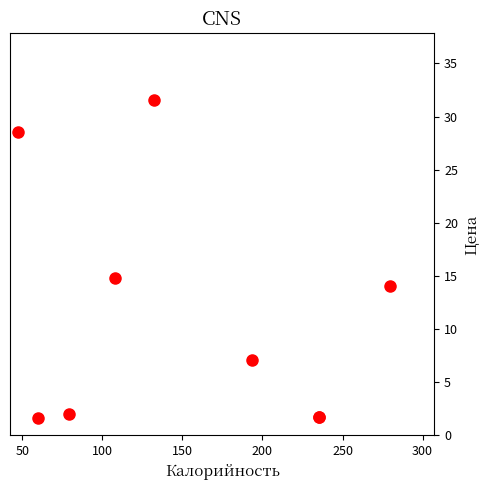

What Y value in the scatter plot is closest to 16?

14.8